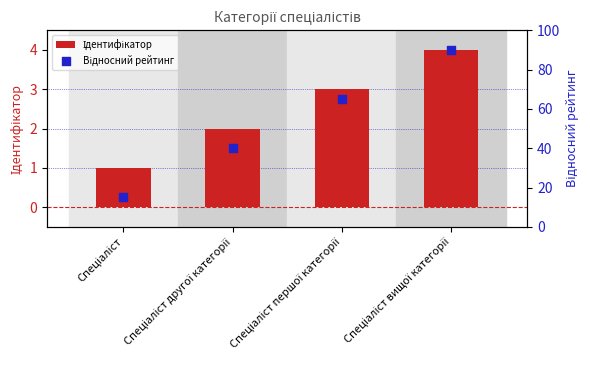

Which series contains the highest Y value?

Відносний рейтинг